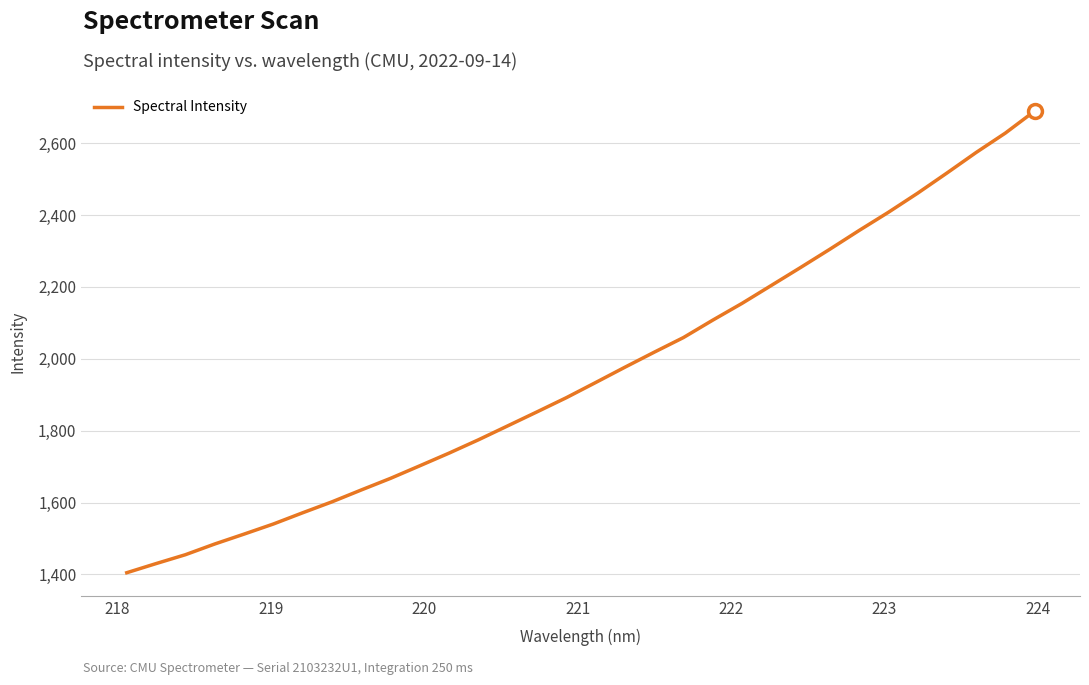

Count the number of data series in this chart.

1